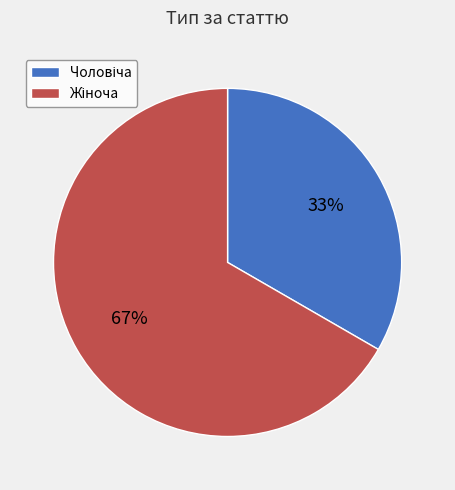

Is there any slice that represents more than half of the pie?

Yes